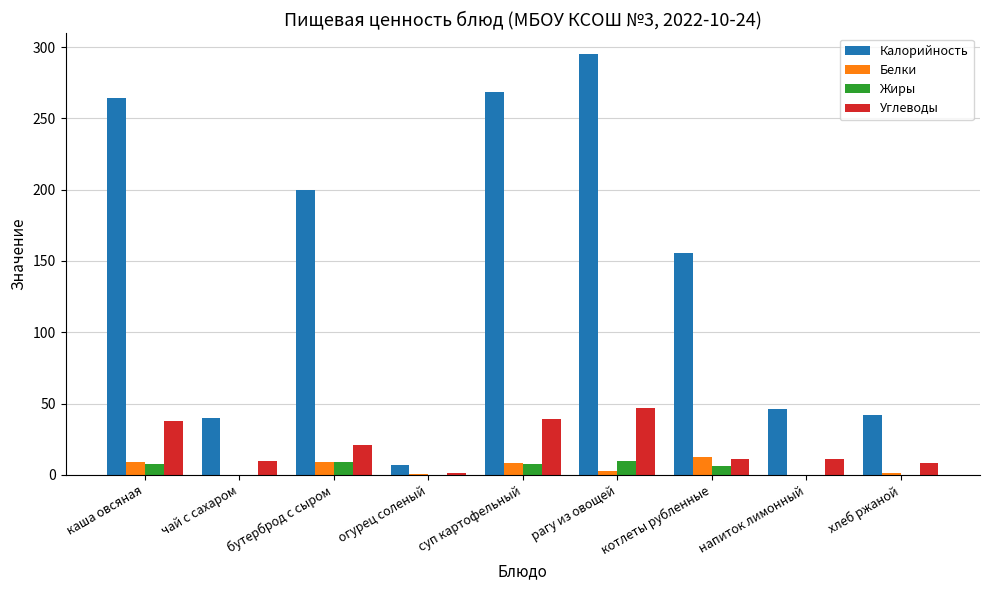

Which series has the largest total across all categories?

Калорийность